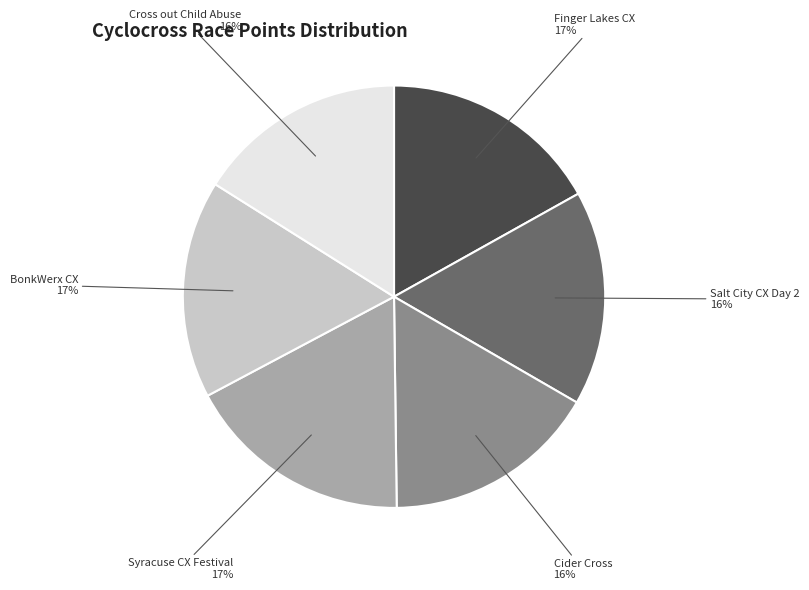

To the nearest percent, what is the difference between the largest and smallest slice percentages?

1%